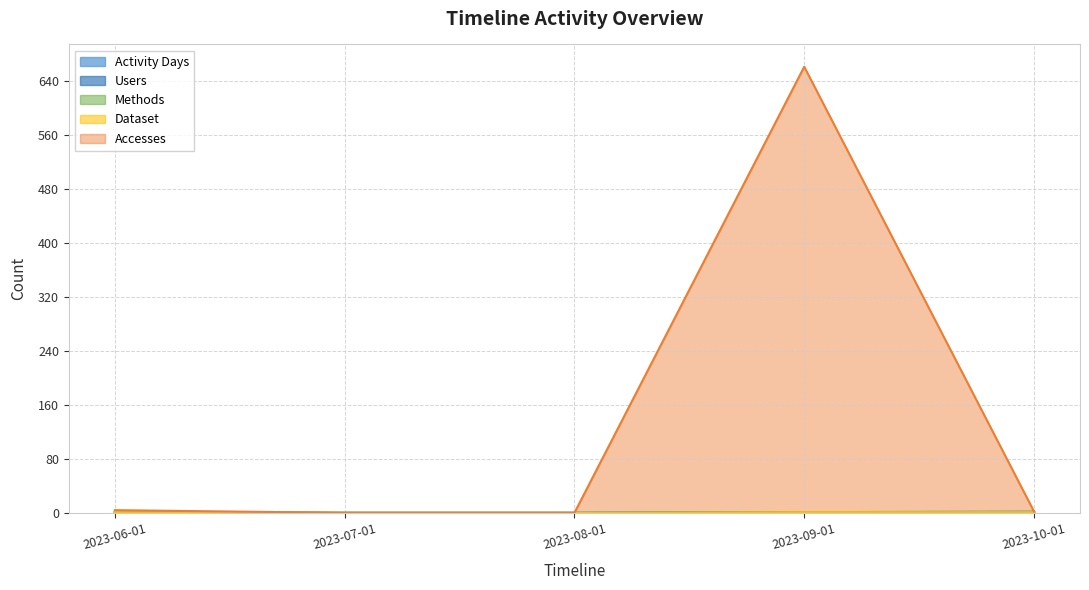

What is the average value of the Activity Days series?

1